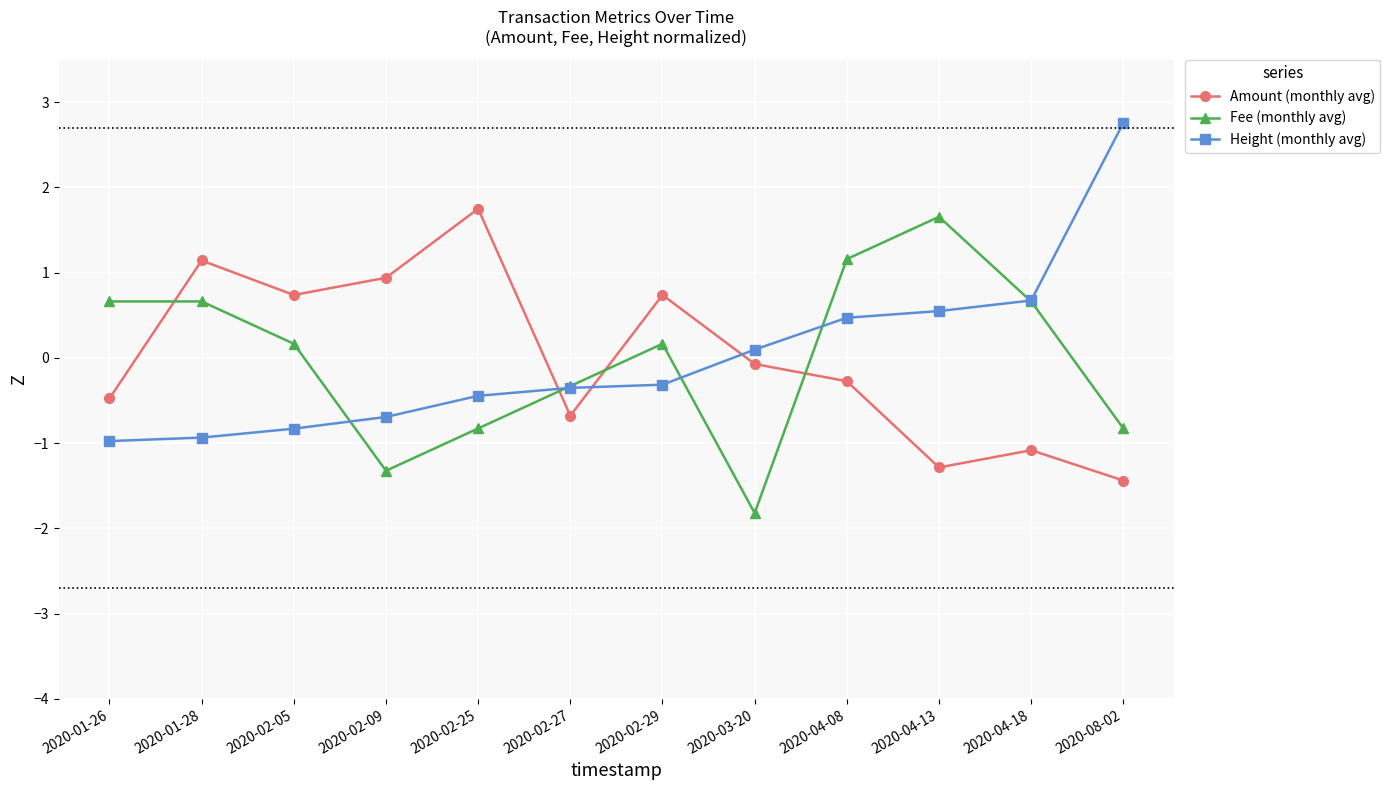

What is the maximum value shown in the chart?

2.8